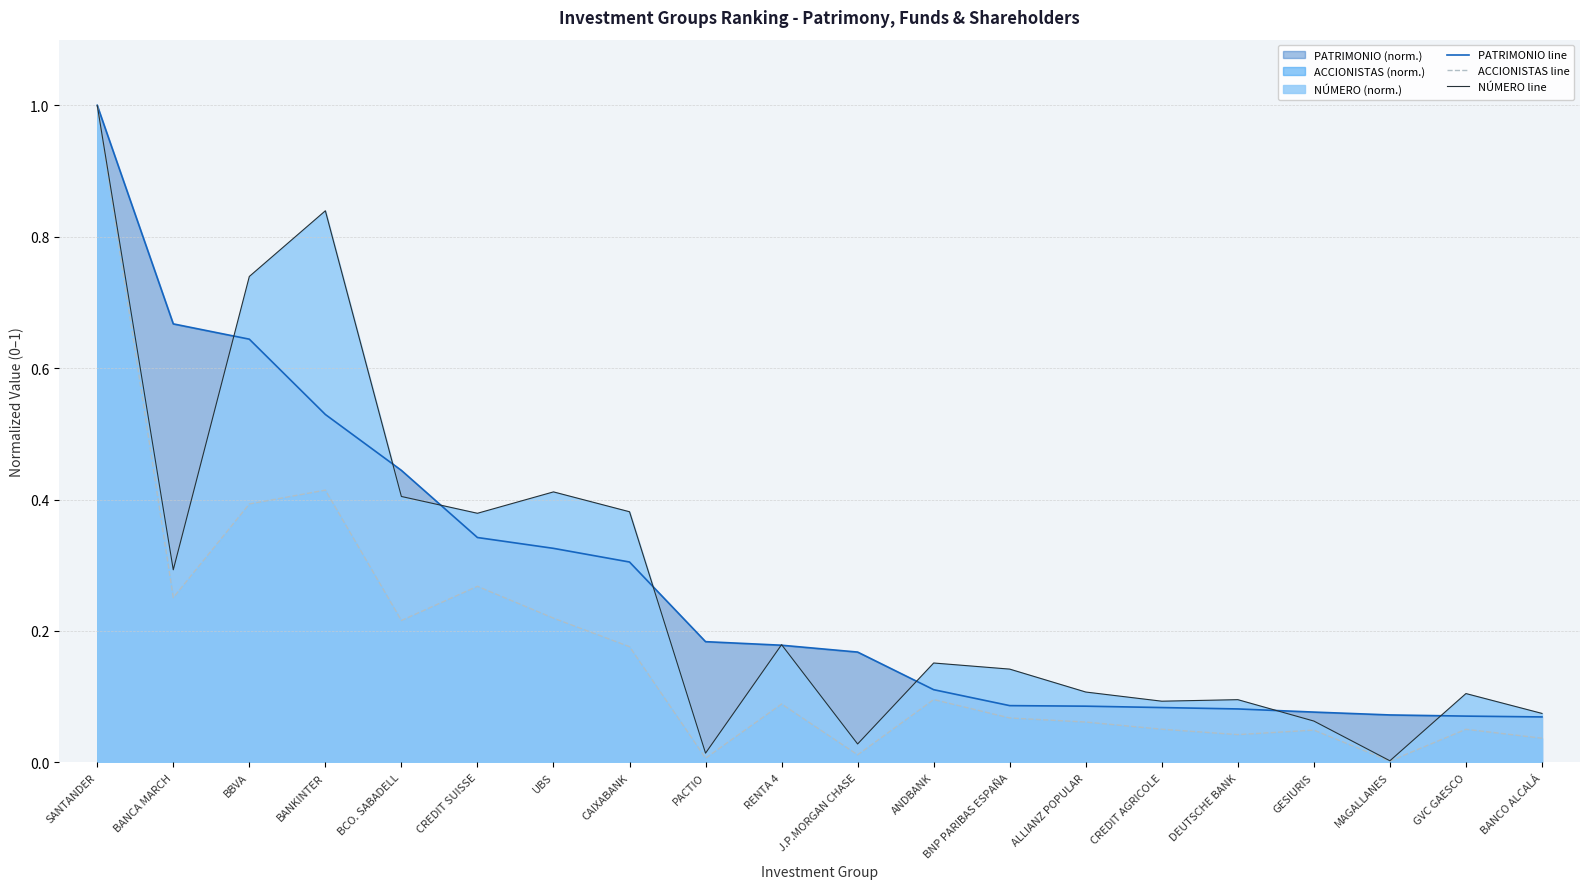

True or false: NÚMERO line and ACCIONISTAS line cross at least once.

False